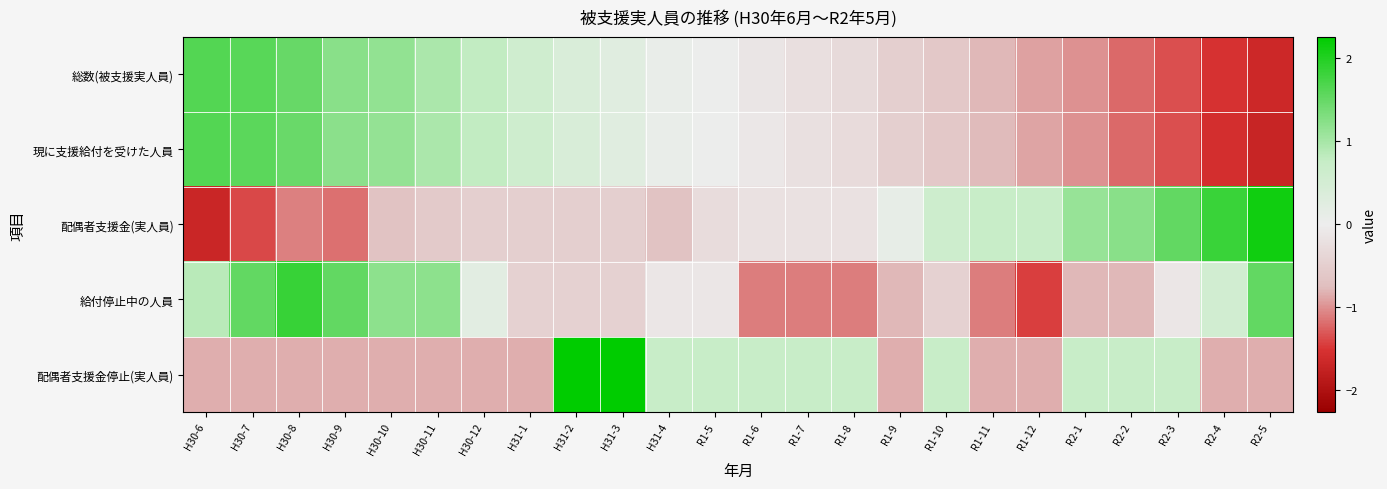

At R1-10, list the series in order from smallest to largest.

総数(被支援実人員), 現に支援給付を受けた人員, 給付停止中の人員, 配偶者支援金(実人員), 配偶者支援金停止(実人員)